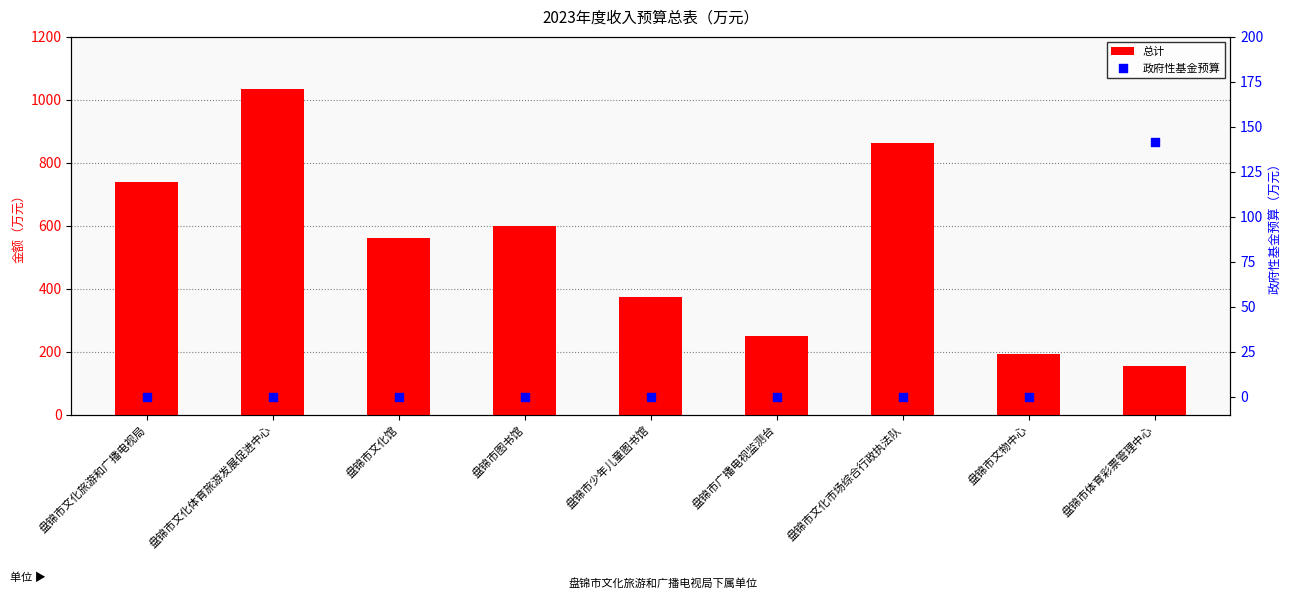

What is the total value across all series at 盘锦市文化市场综合行政执法队?

862.5